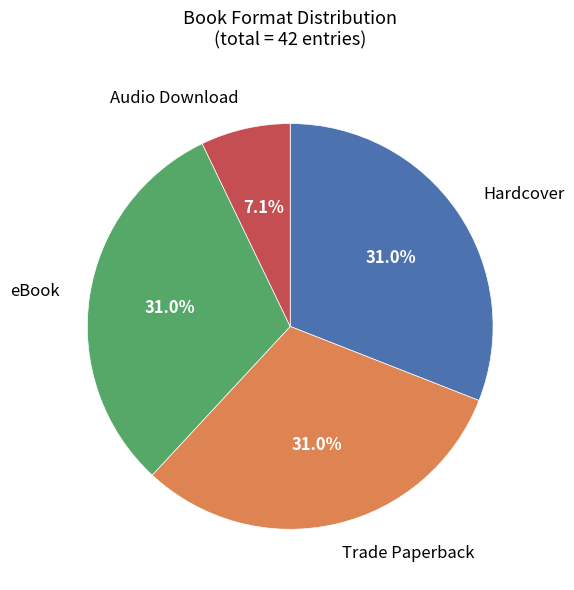

Does any single category account for the majority?

No